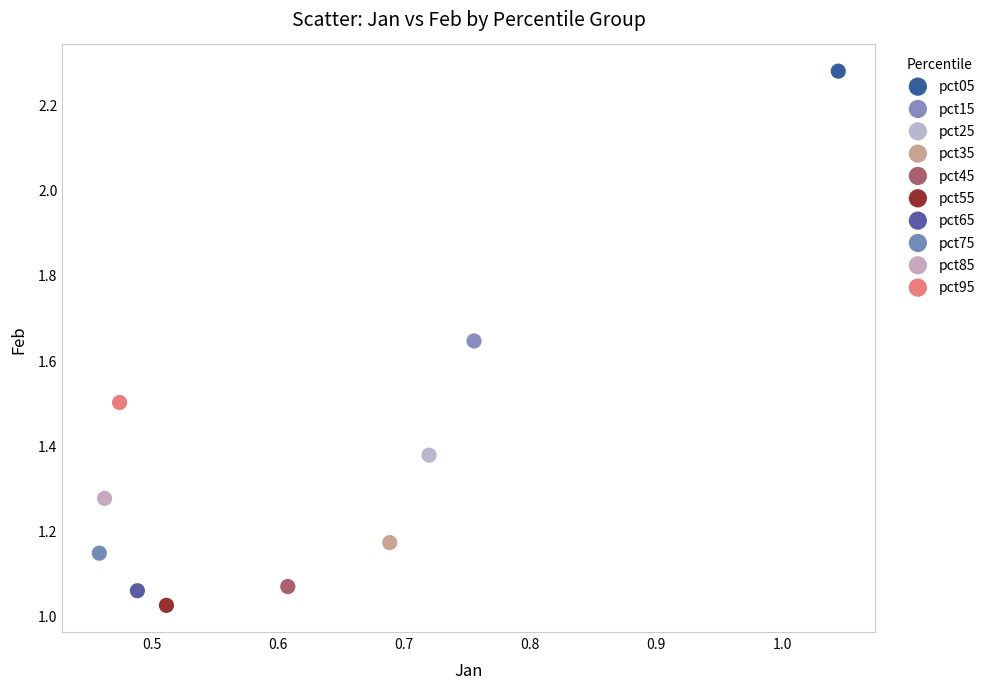

What are all the series names shown in the legend?

pct05, pct15, pct25, pct35, pct45, pct55, pct65, pct75, pct85, pct95